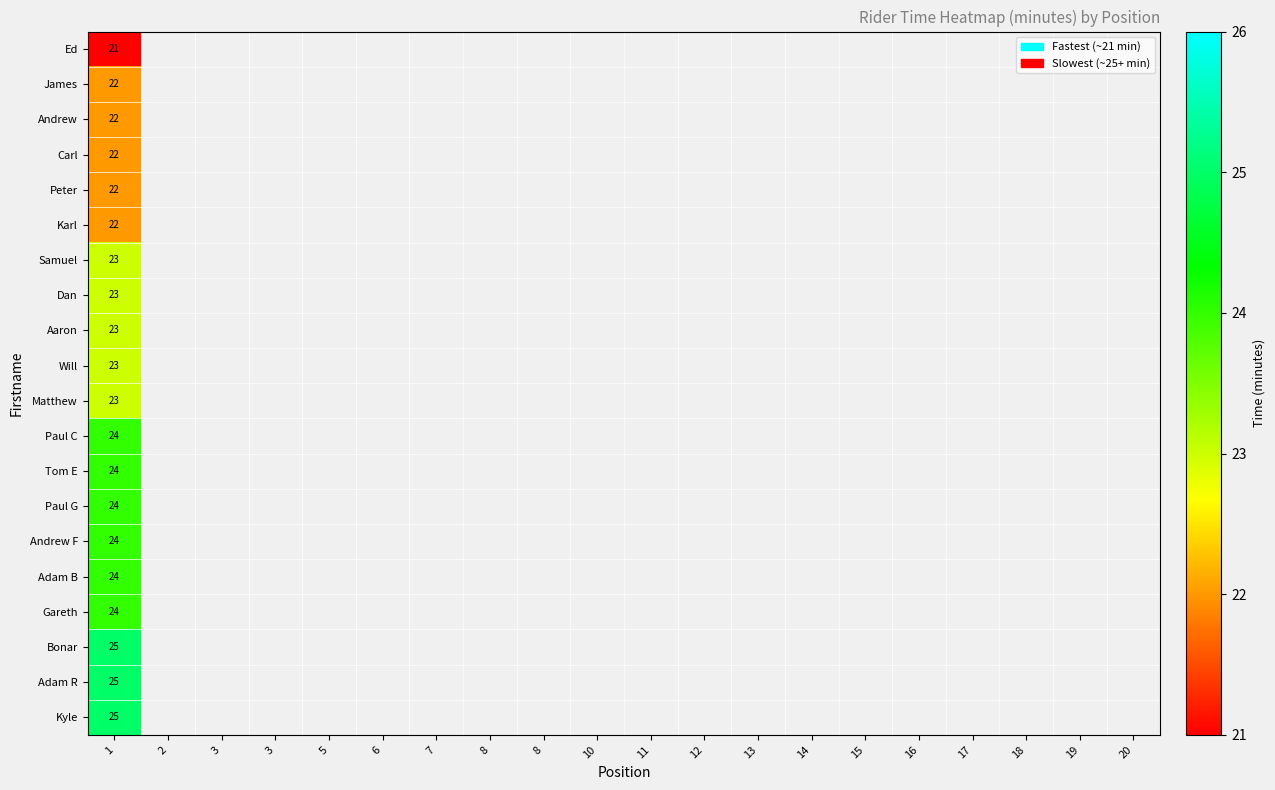

Which has a higher value, 7 or 11?

11